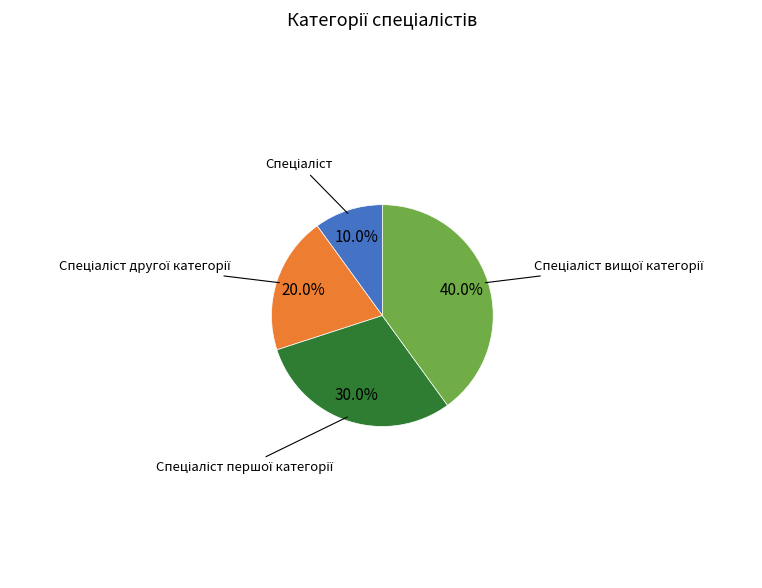

Is there a majority slice in this chart?

No